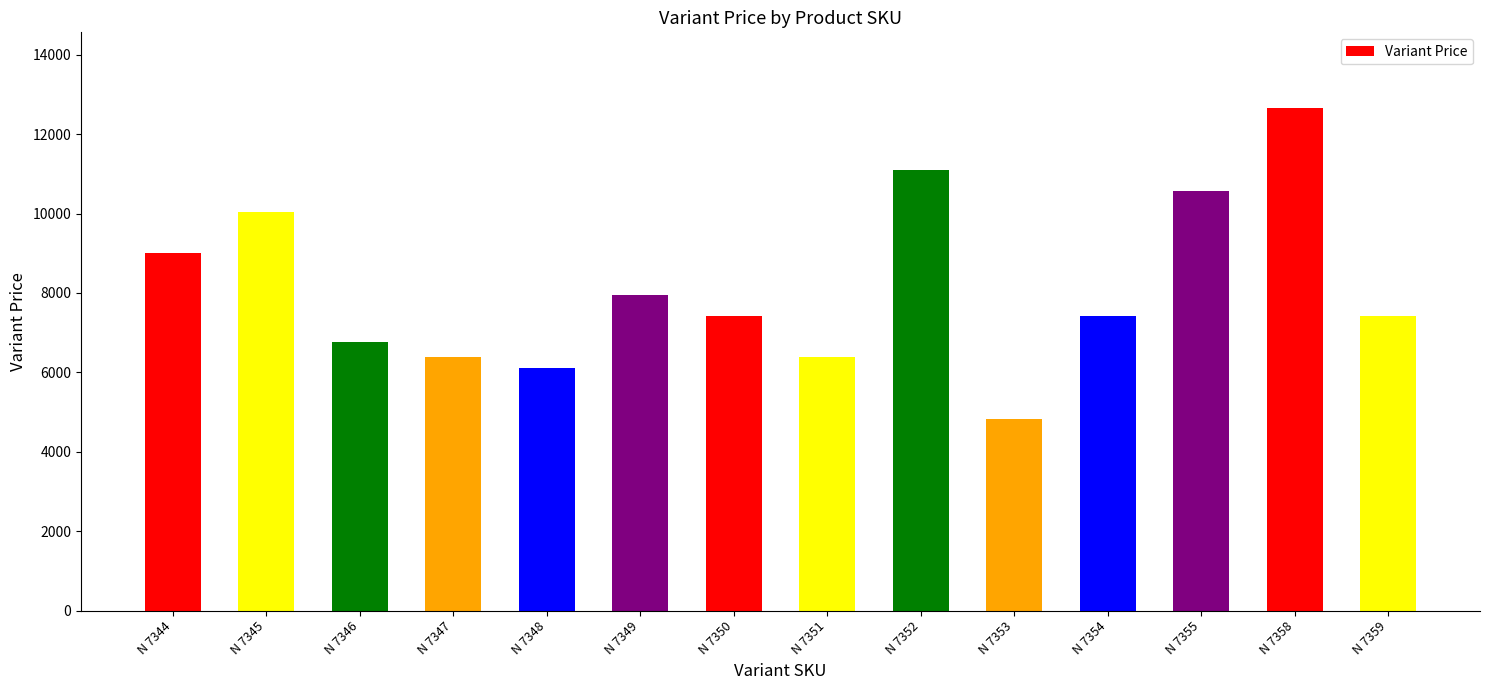

How many categories are shown in the chart?

14